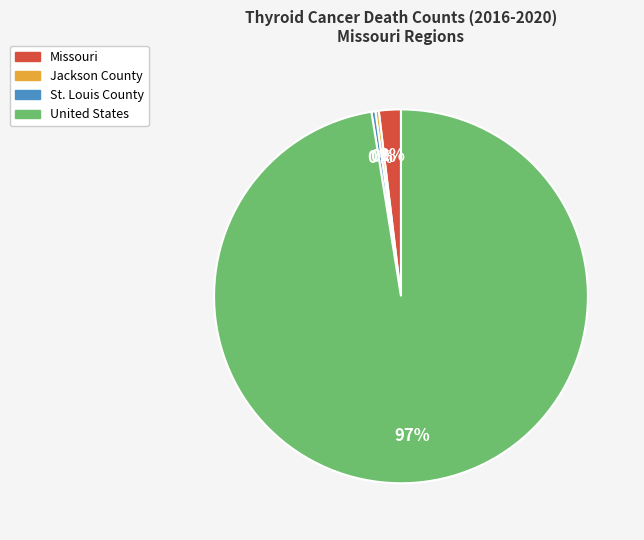

Is the sum of Missouri and St. Louis County greater than half?

No